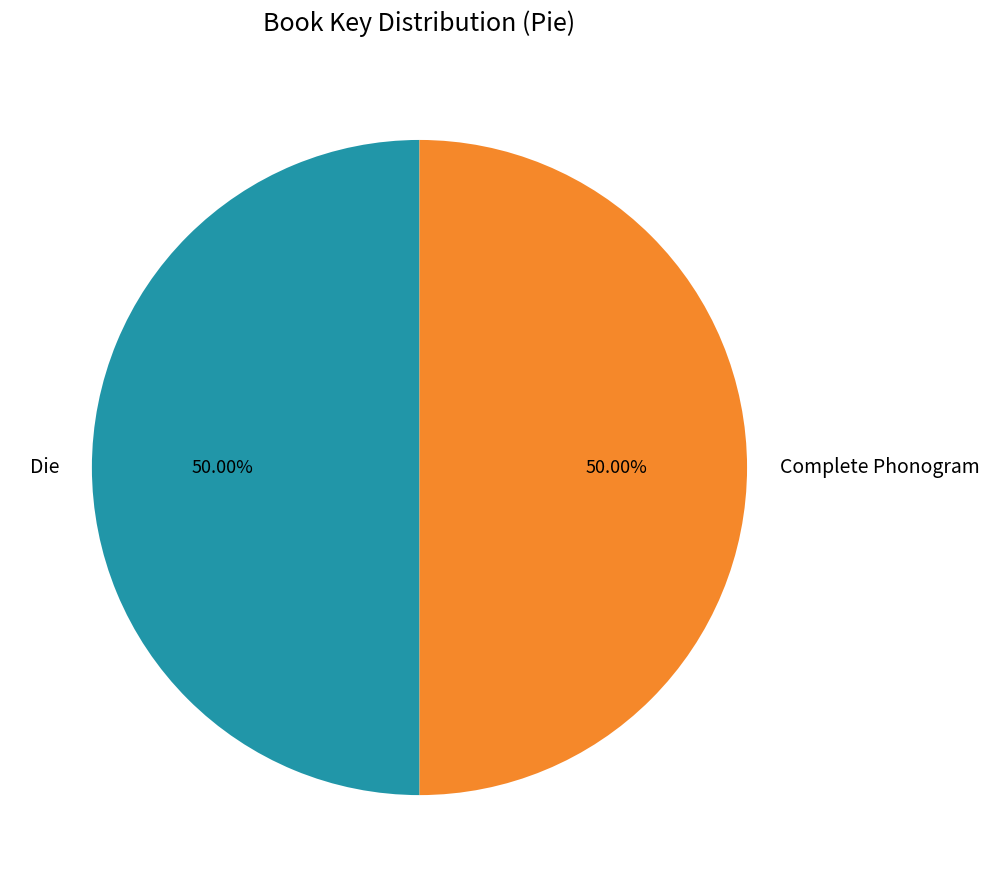

How much of the chart is everything except Die?

50.0%